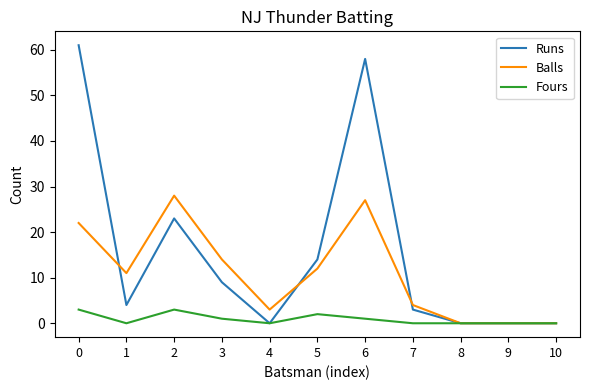

What is the total value across all series at 1?

15